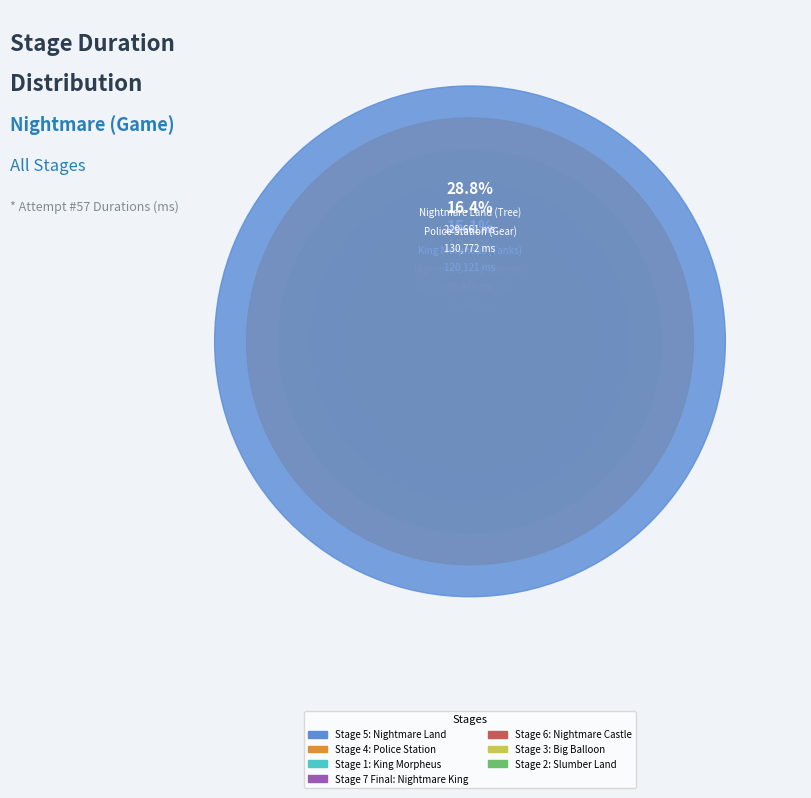

Is it true that Stage 7 Final: Nightmare King (Demon) is 1% of the pie?

False